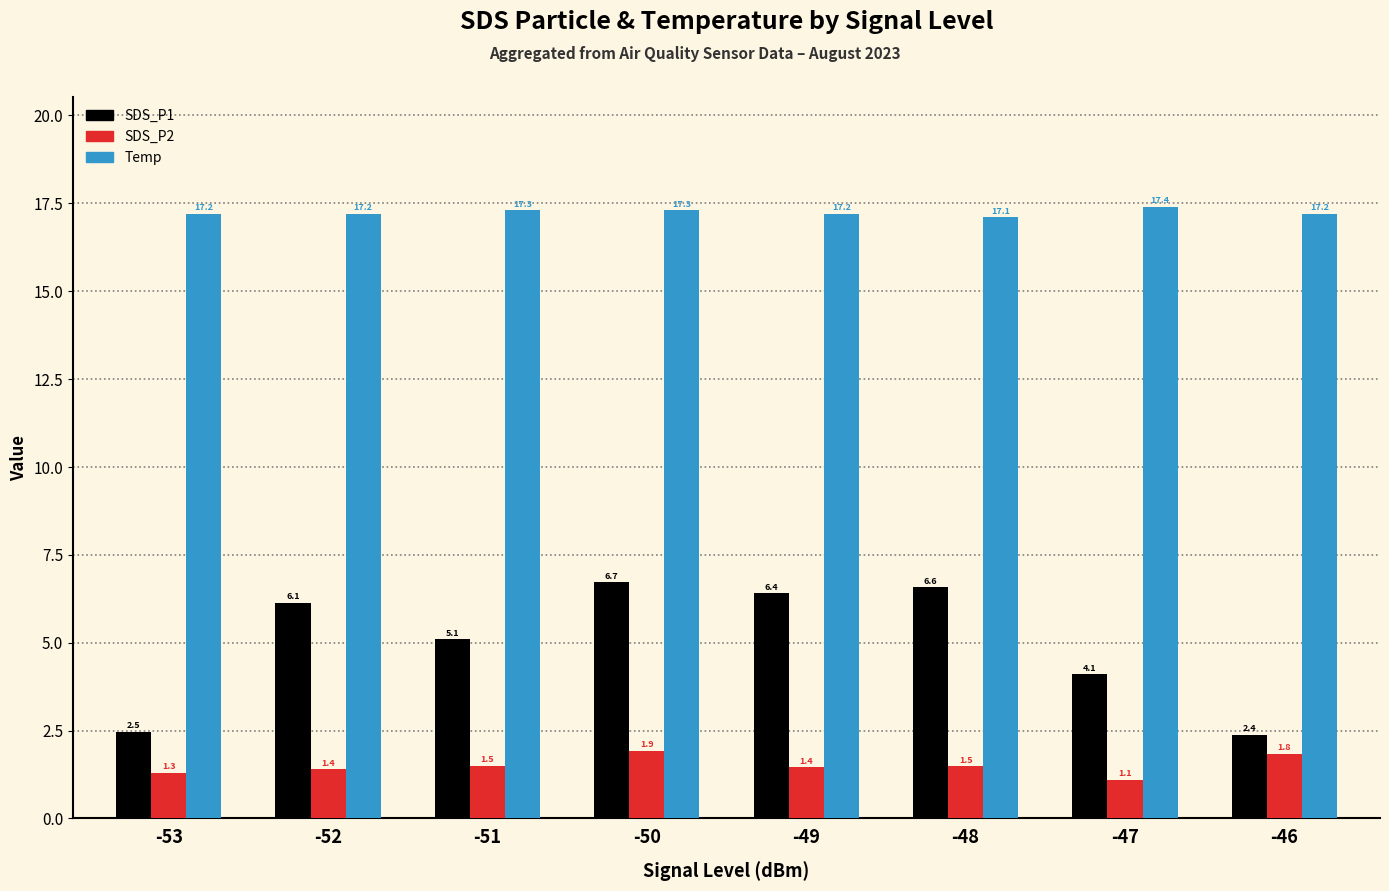

At which label is Temp closest to 17?

-48